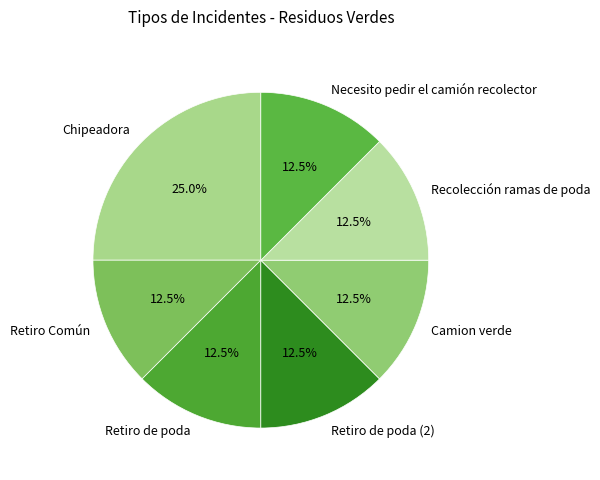

Does Retiro de poda (2) represent more than half of the total?

No